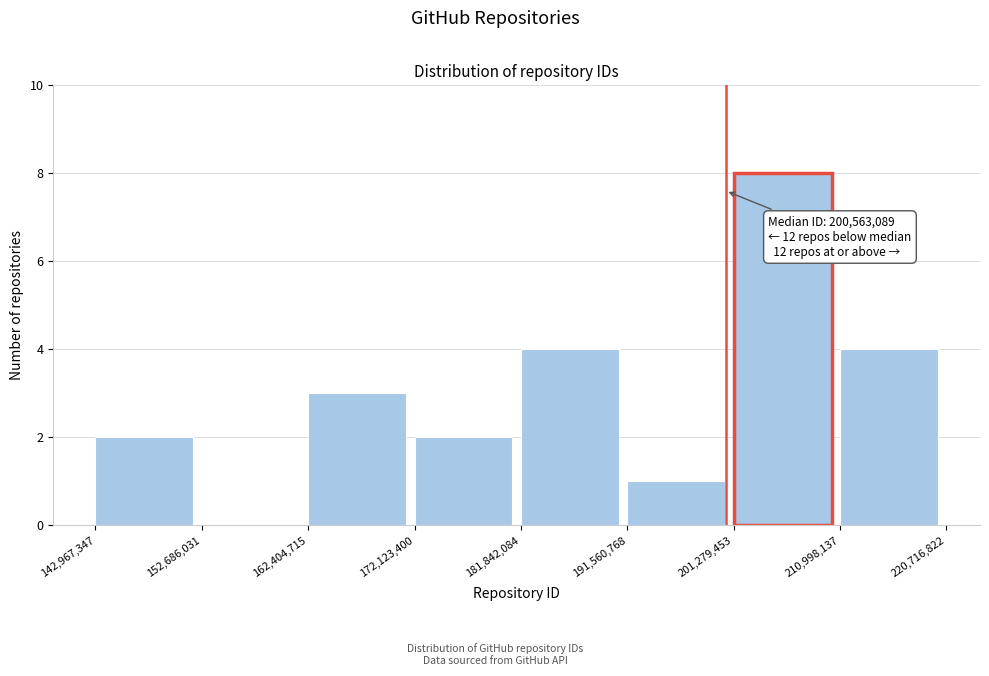

Which range on the x-axis has the tallest bar?

201,279,453 to 210,998,137